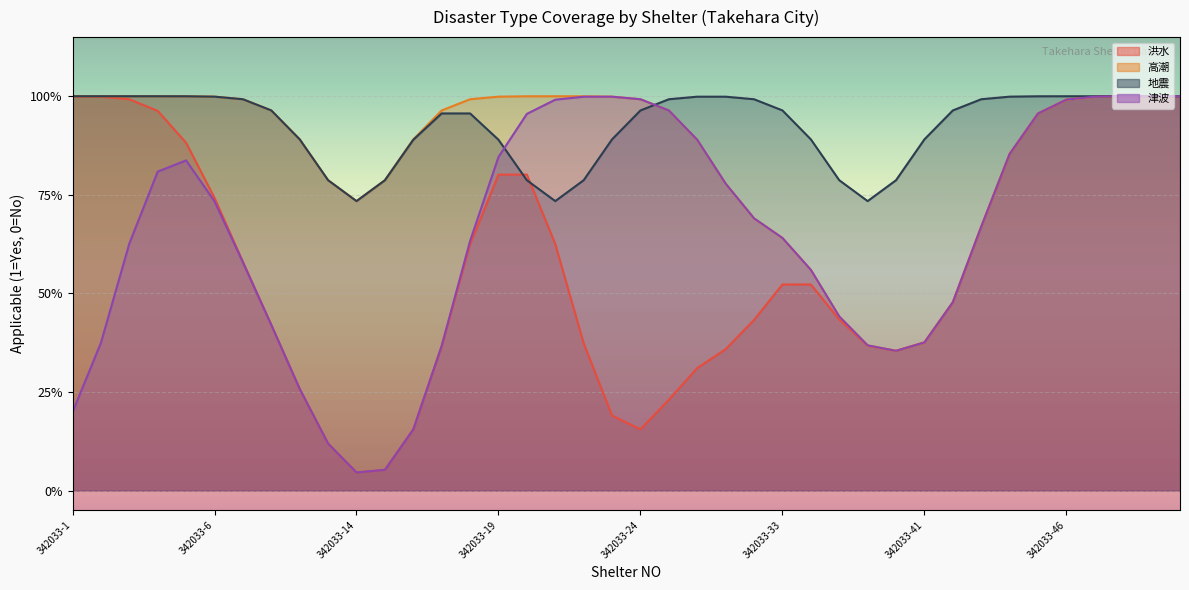

True or false: 高潮 and 津波 cross at least once.

False